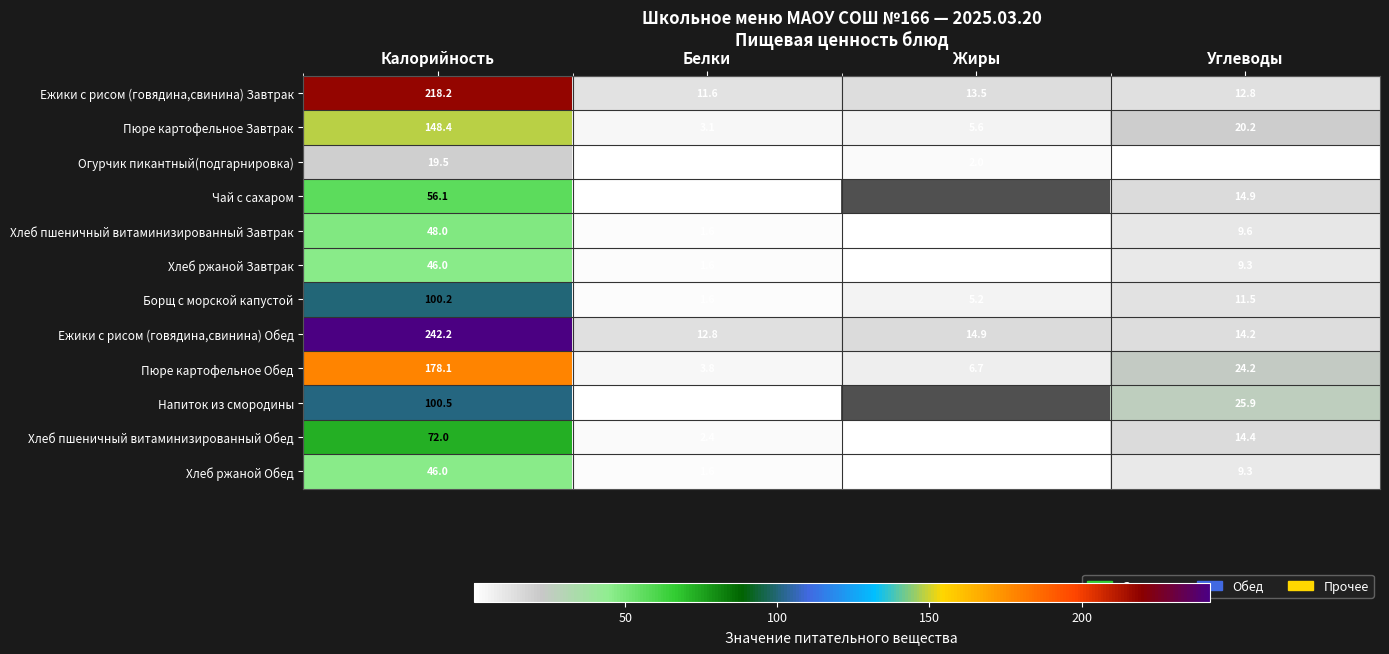

The Ежики с рисом (говядина,свинина) Завтрак series shows 13.5 at Жиры. True or false?

True